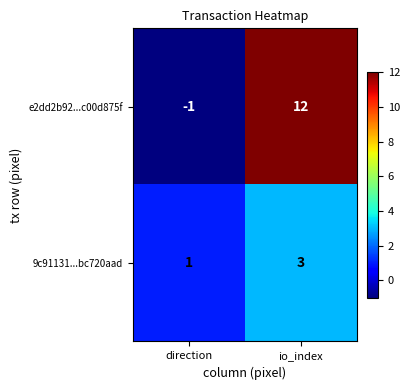

The e2dd2b92...c00d875f series shows -1 at direction. True or false?

True